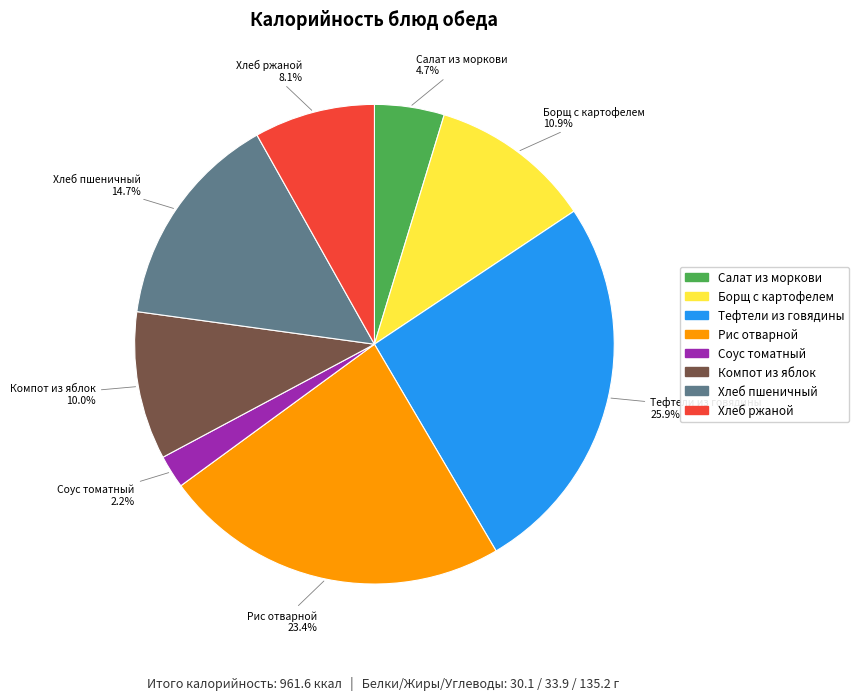

Between Соус томатный and Борщ с картофелем, which is larger?

Борщ с картофелем